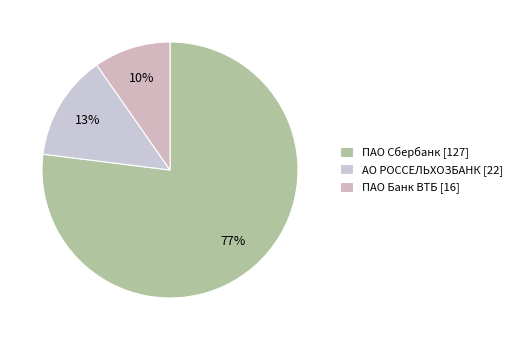

The ПАО Сбербанк slice represents 66% of the pie. True or false?

False